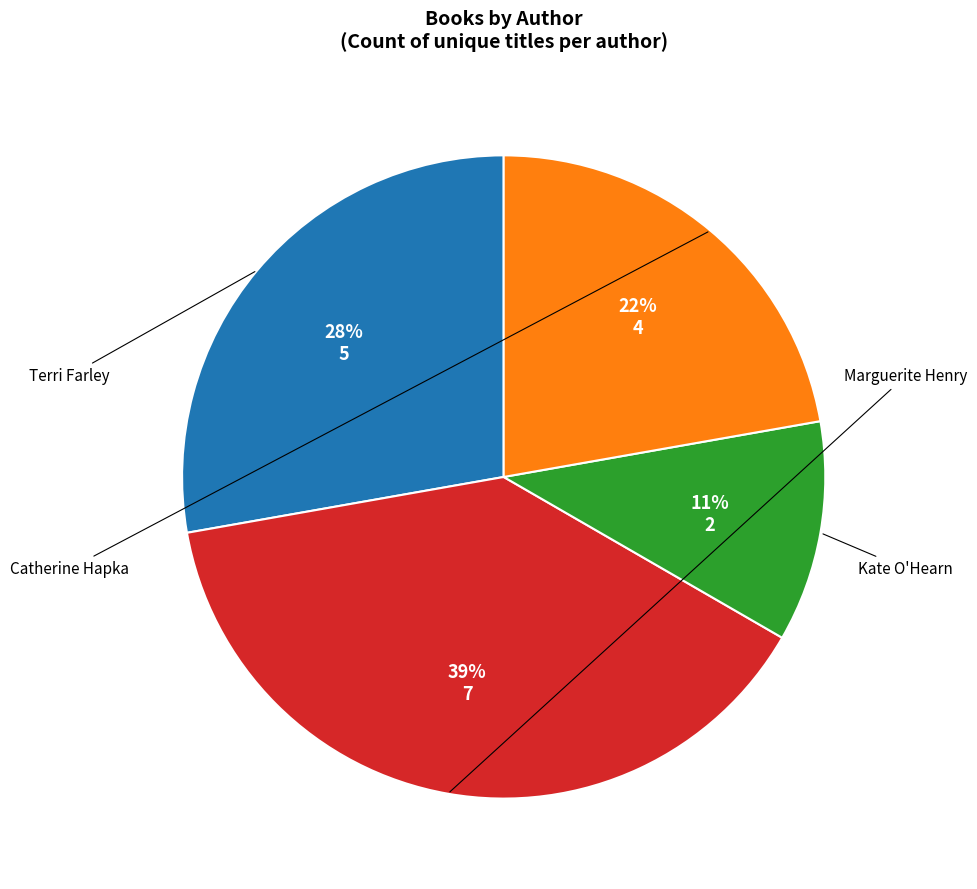

Rank the categories by value from highest to lowest.

Marguerite Henry (16033110), Terri Farley (20509675), Catherine Hapka (21612128), Kate O'Hearn (85851766)